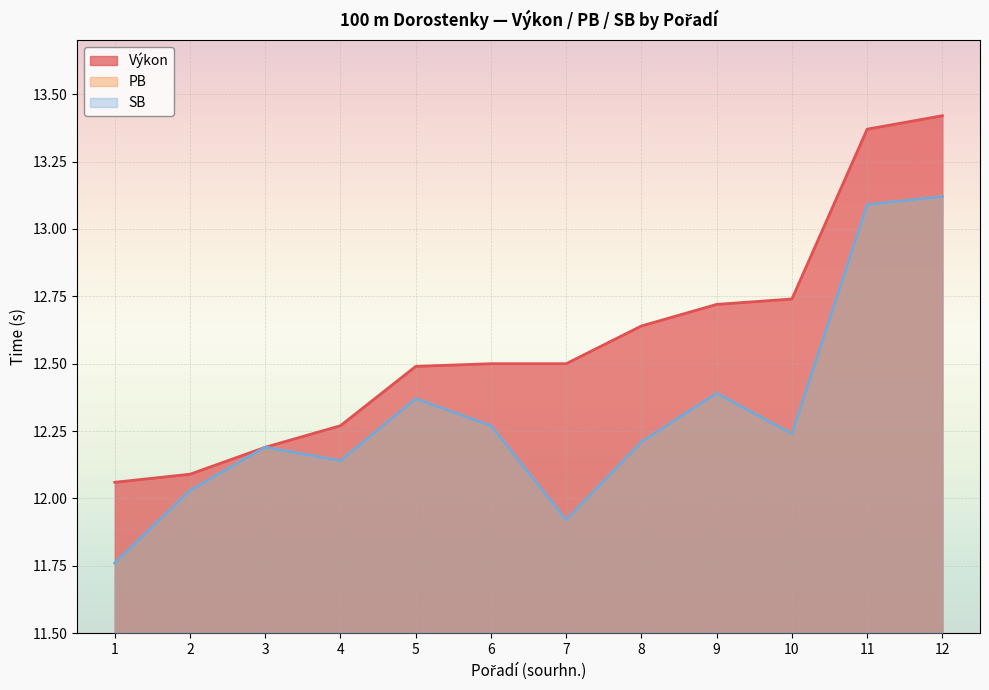

Rank the series by their maximum value, from lowest to highest.

PB, SB, Výkon